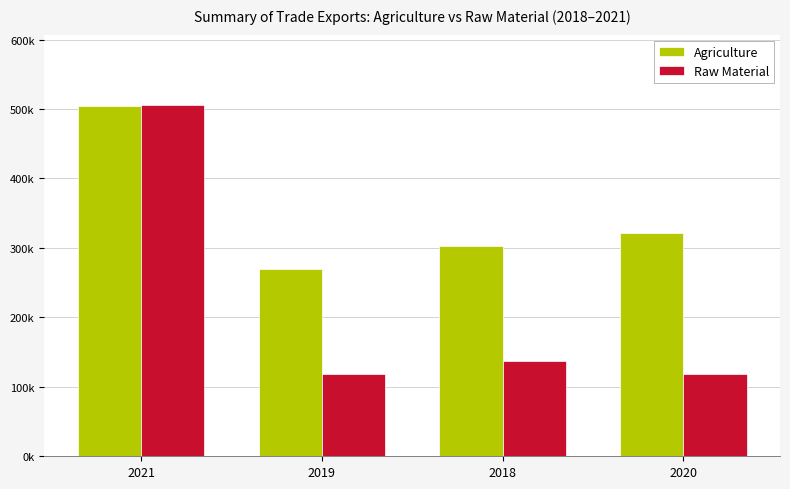

The value of Agriculture at 2019 is 269829.3. True or false?

True